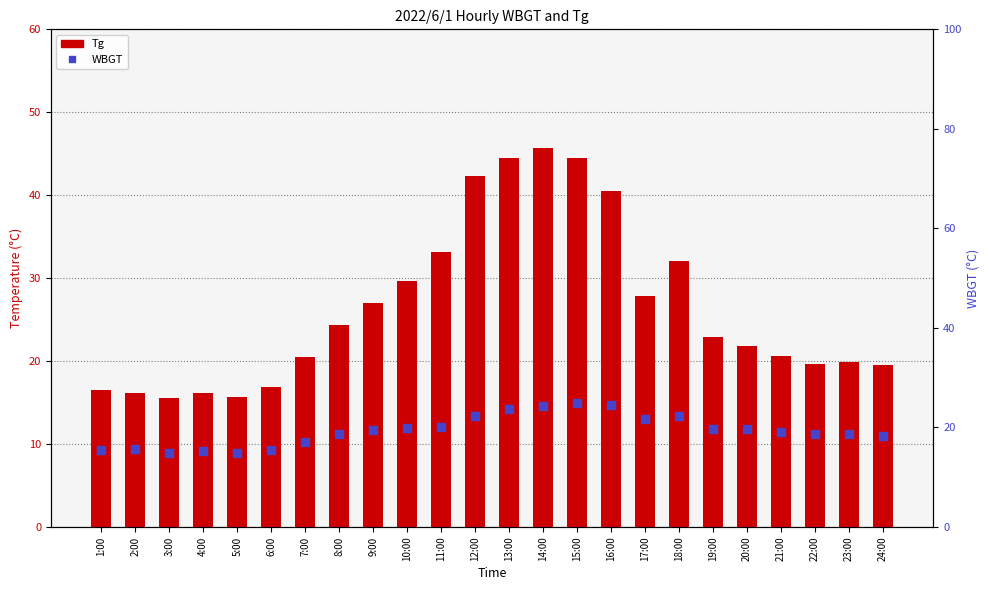

Which series has the largest total across all categories?

Tg